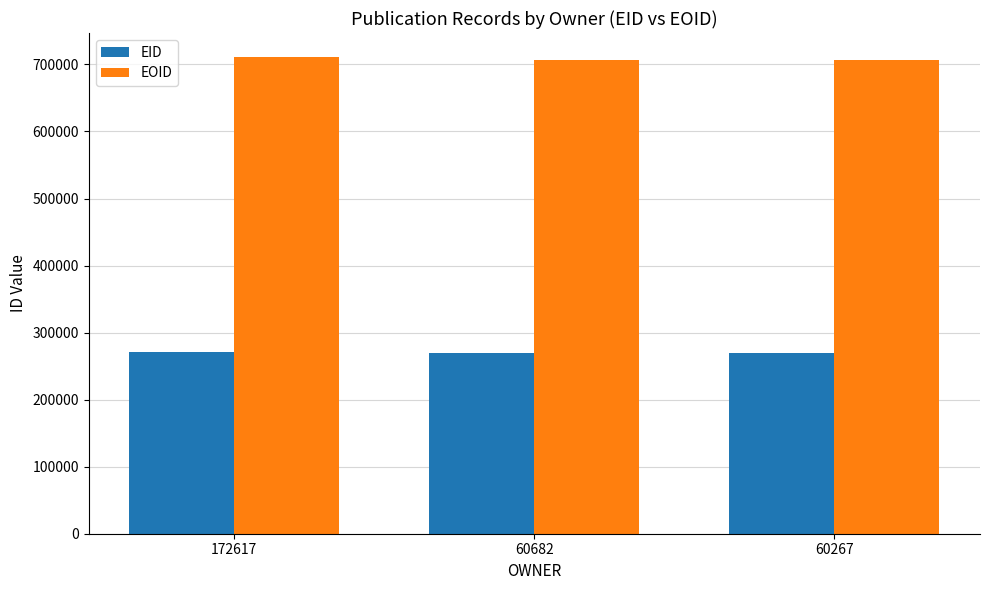

What is the average value of the EOID series?

708021